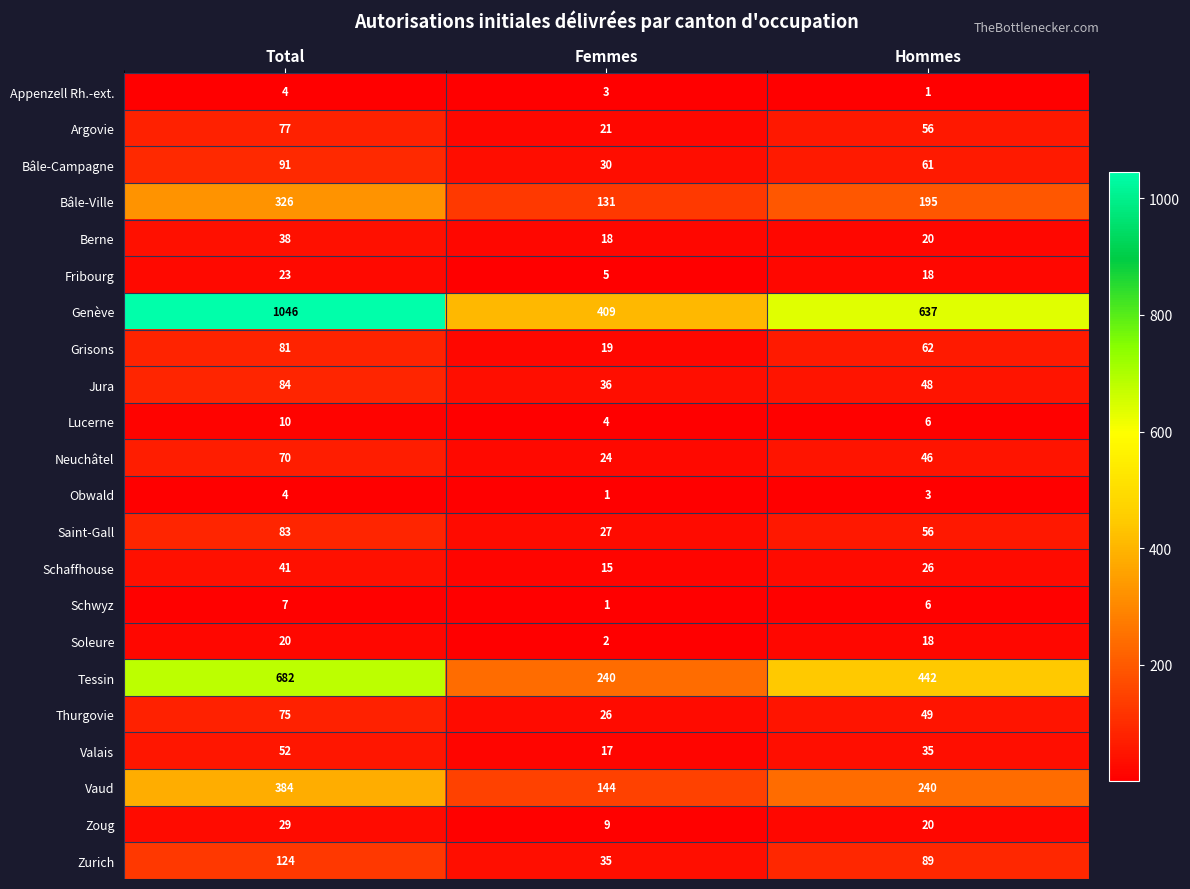

True or false: Bâle-Ville has a value of 195 at Hommes.

True